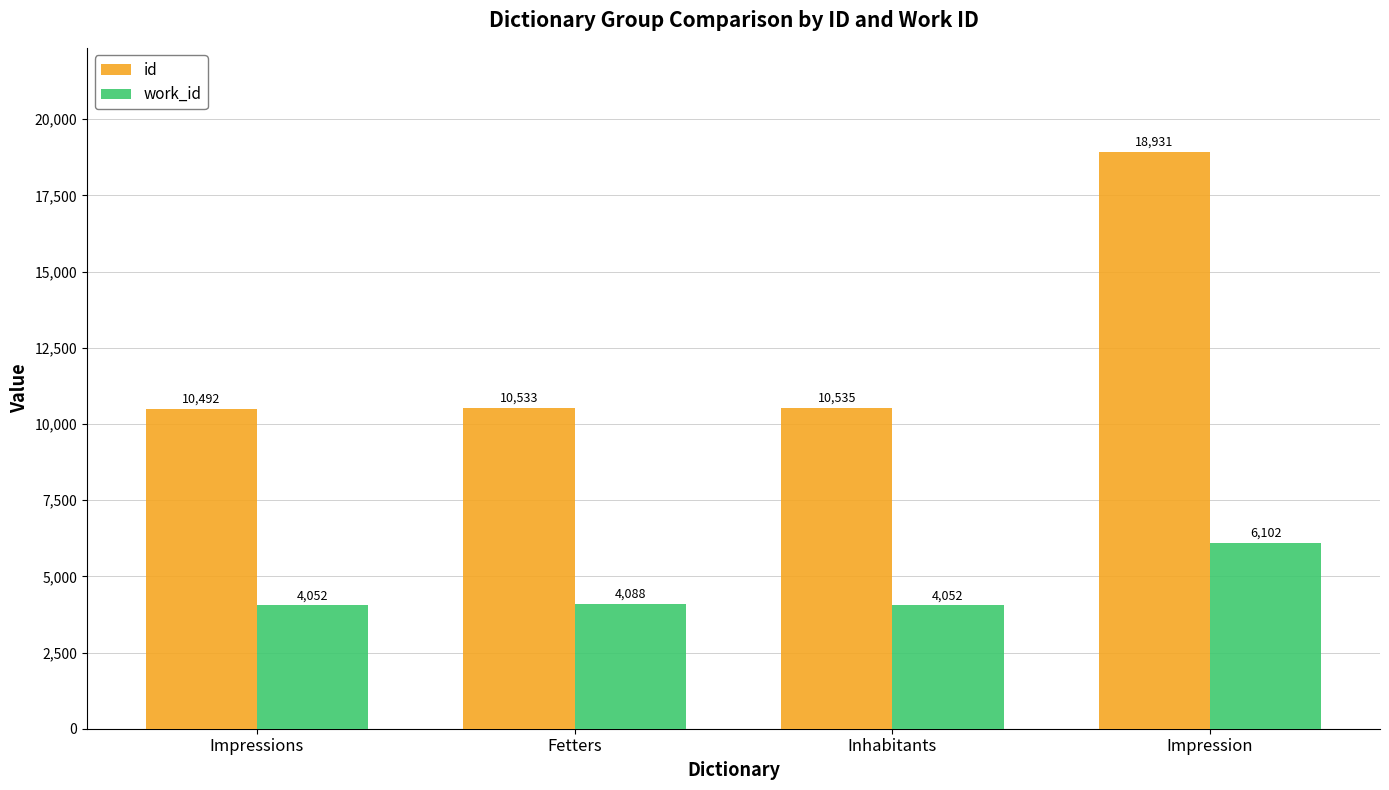

At how many categories does at least one series exceed 7618?

4